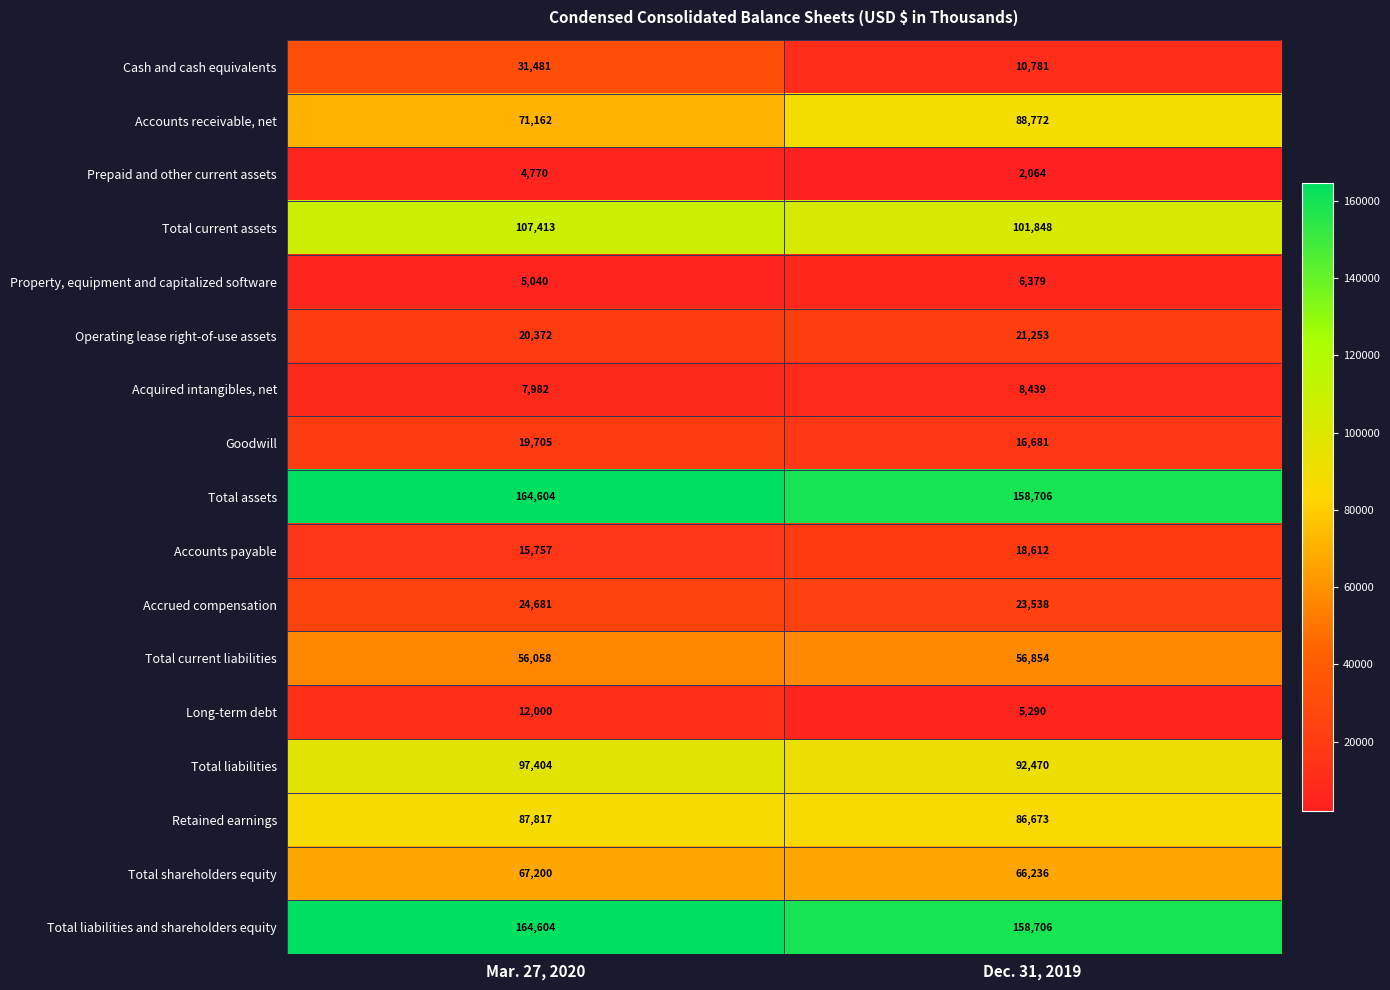

Is it true that Acquired intangibles, net equals 11179 at Dec. 31, 2019?

False